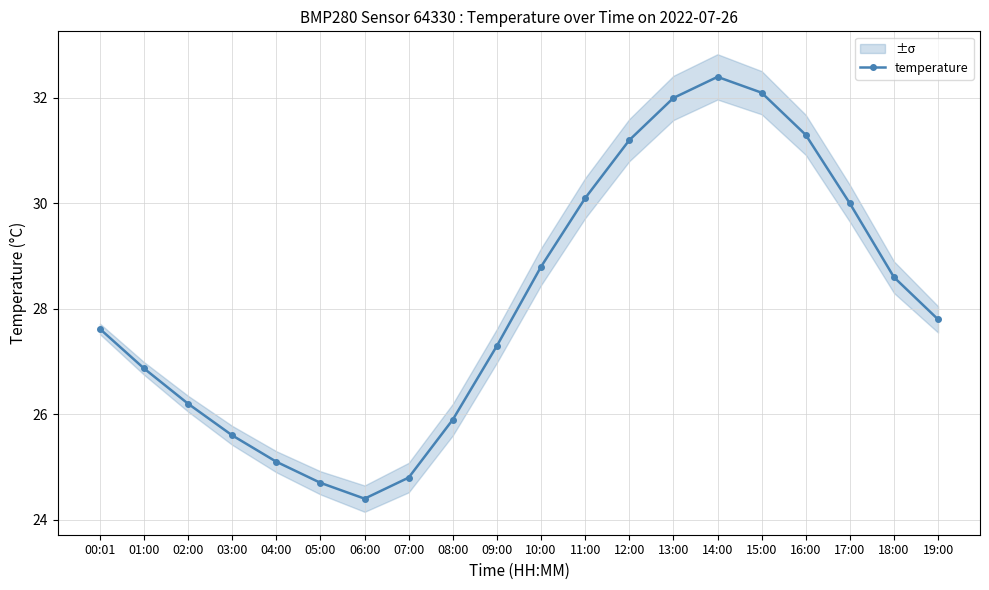

Reading left to right, list all the values displayed in this chart.

27.6	26.9	26.2	25.6	25.1	24.7	24.4	24.8	25.9	27.3	28.8	30.1	31.2	32.0	32.4	32.1	31.3	30.0	28.6	27.8